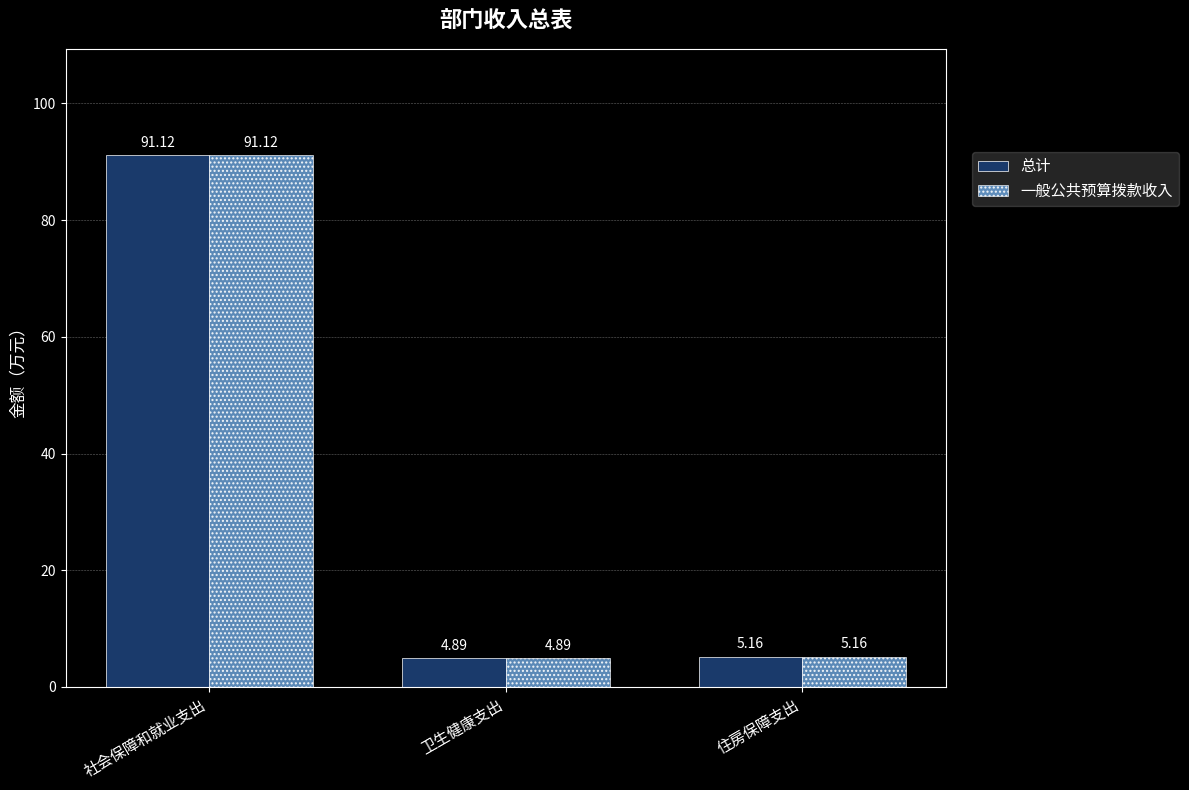

At which label is 一般公共预算拨款收入 closest to 48?

住房保障支出